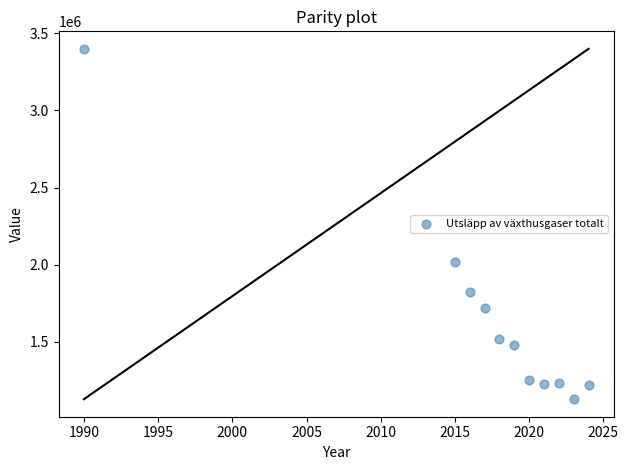

What Y value in the scatter plot is closest to 2263300?

2017200